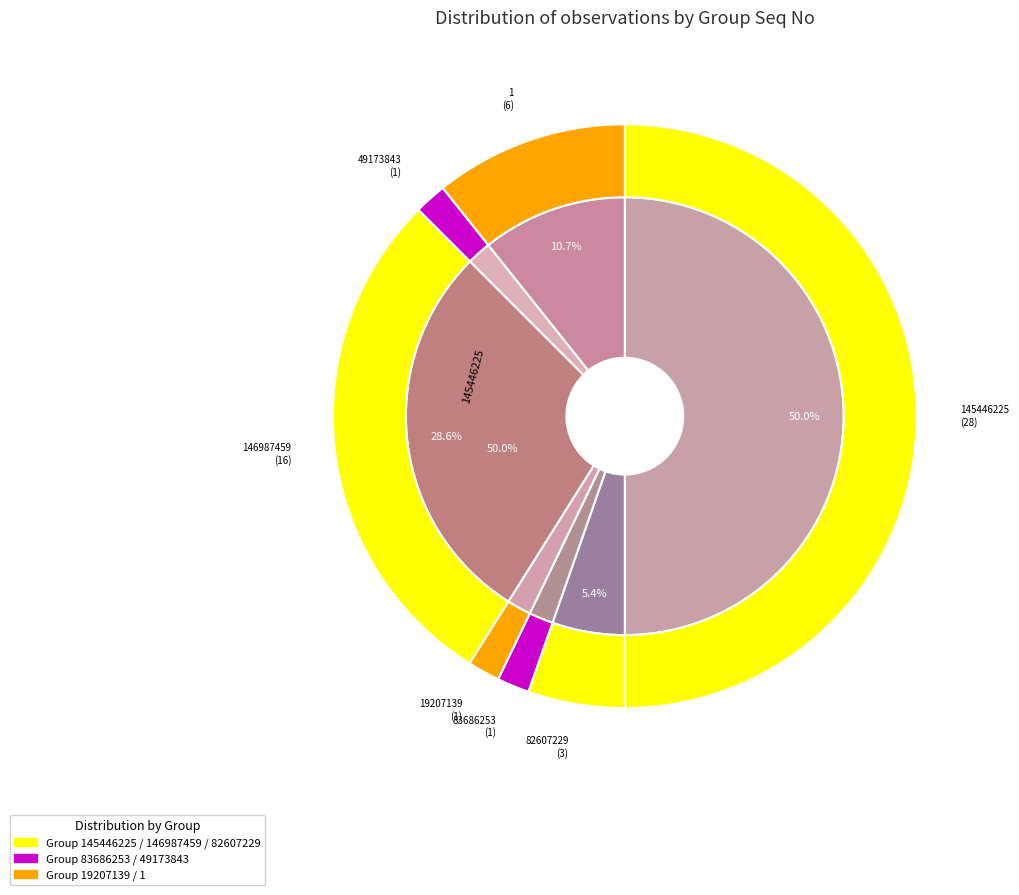

Is there a majority slice in this chart?

No